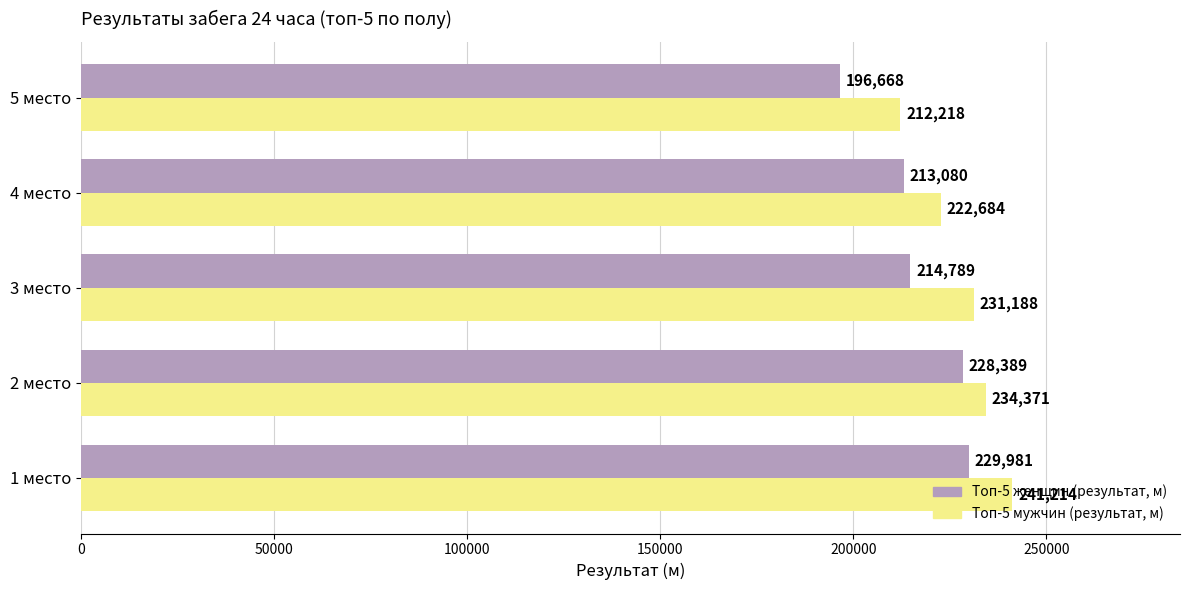

Between 1 место and 3 место, which series saw the biggest shift?

Топ-5 женщин (результат, м)